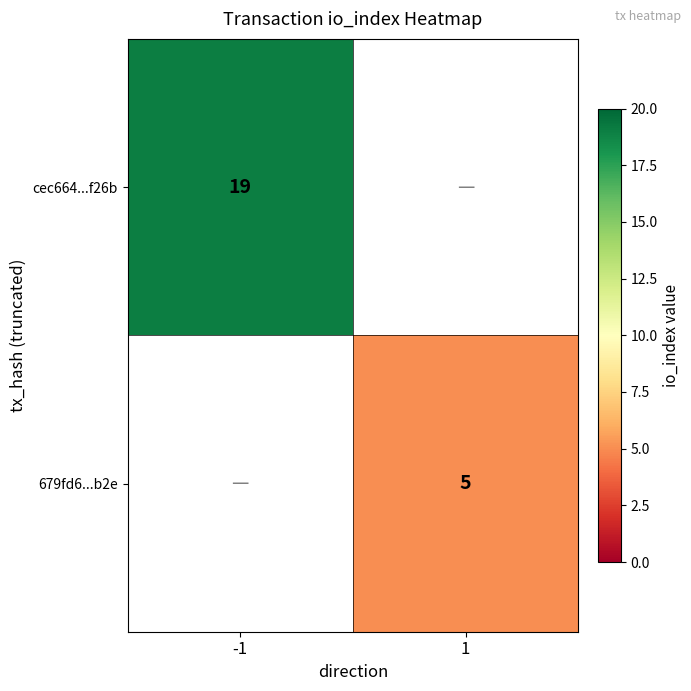

The cec664...f26b series shows 19 at -1. True or false?

True